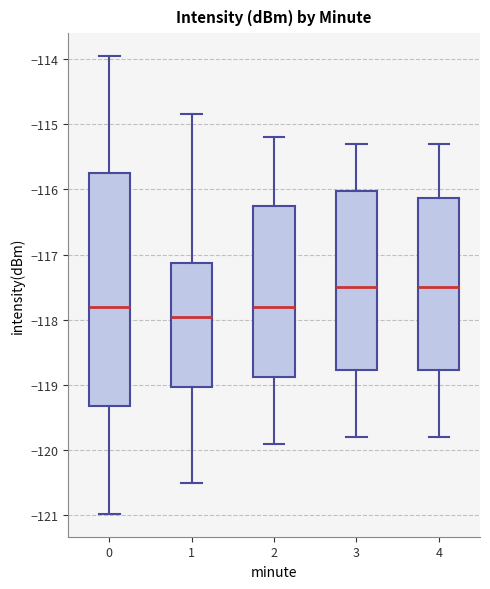

Reading left to right, read every box against the y-axis: the position of its median line, the range the box covers, and the ends of its whiskers. The values are not printed on the chart, so give them approximately, as read against the axis.

0: median -117.8, box -119.3 to -115.8, whiskers -121.0 to -114.0
1: median -118.0, box -119.0 to -117.1, whiskers -120.5 to -114.8
2: median -117.8, box -118.9 to -116.2, whiskers -119.9 to -115.2
3: median -117.5, box -118.8 to -116.0, whiskers -119.8 to -115.3
4: median -117.5, box -118.8 to -116.1, whiskers -119.8 to -115.3